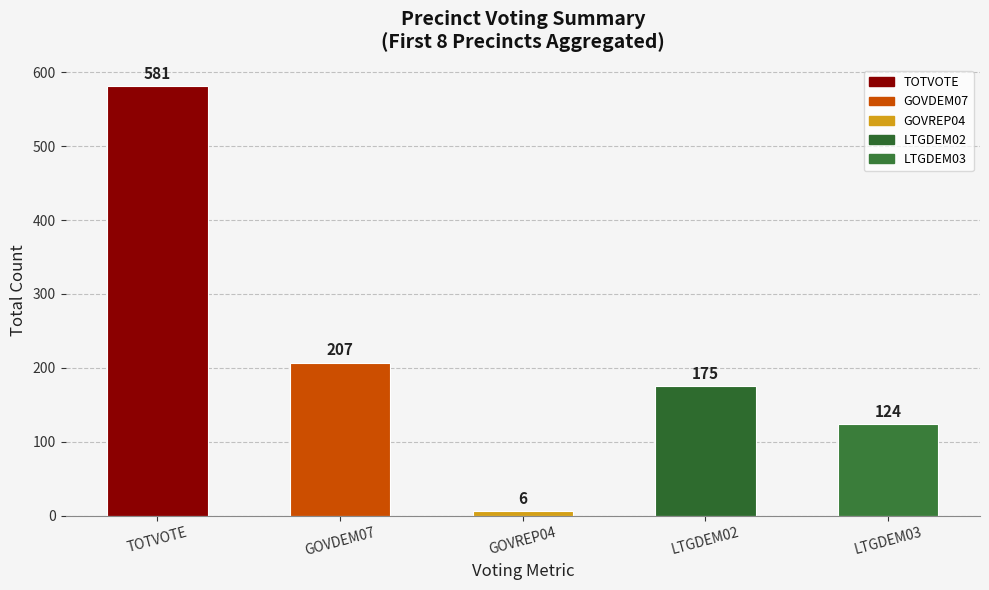

At which category does the chart reach its minimum across all series?

GOVREP04